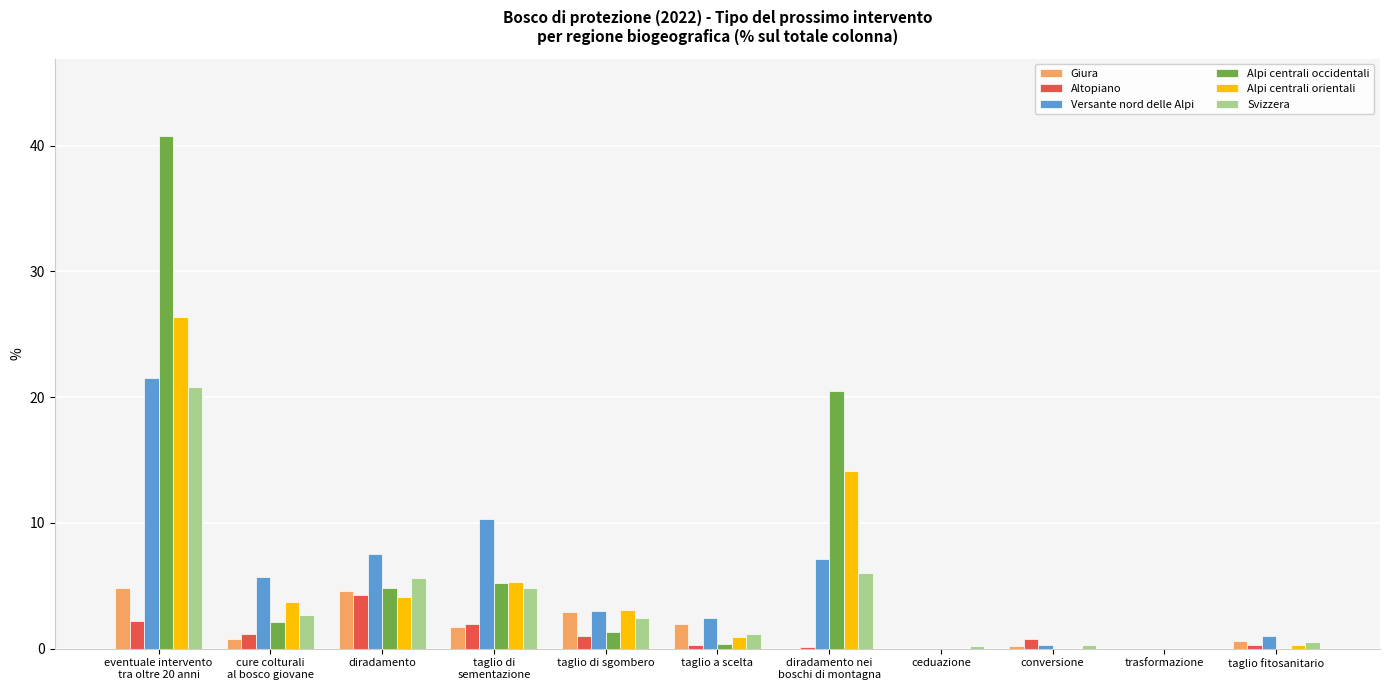

What is the greatest value displayed?

40.8